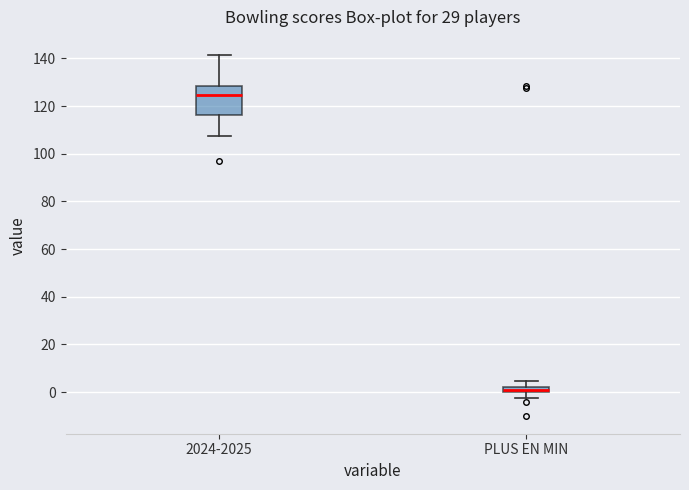

Which box's median line is the lowest?

PLUS EN MIN